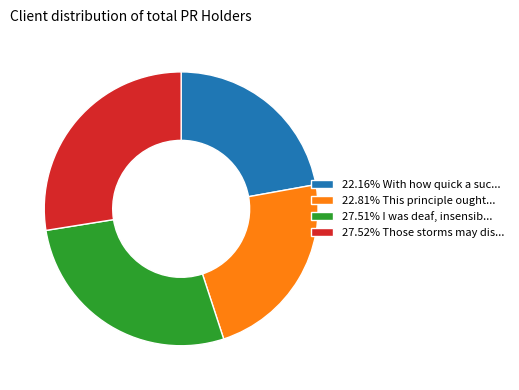

Does any single category account for the majority?

No